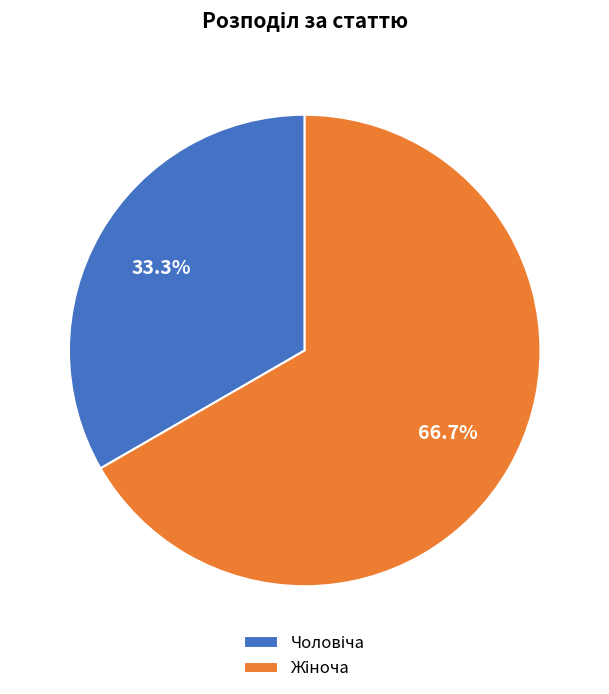

Does any single category account for the majority?

Yes